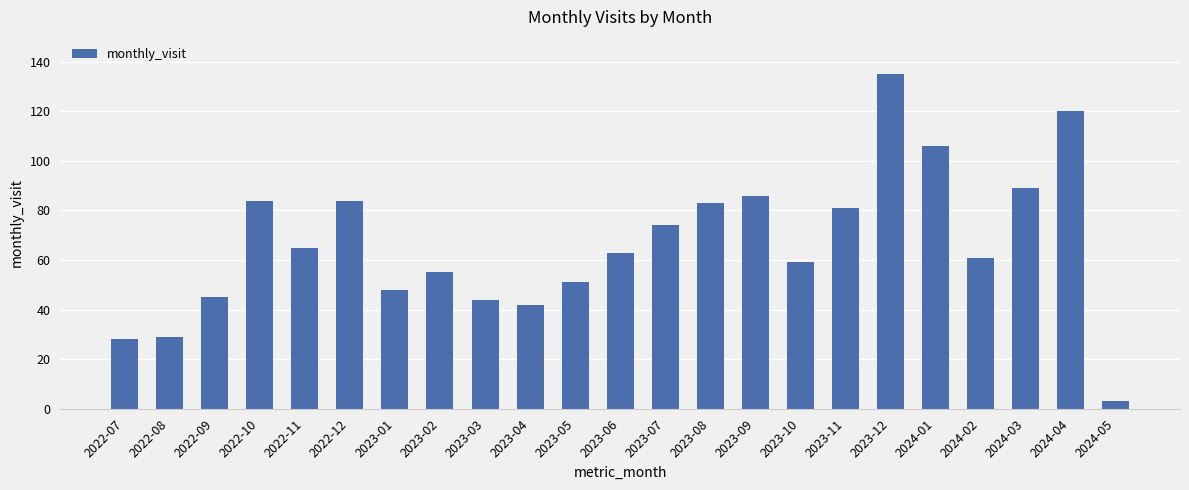

At which category does the chart reach its minimum across all series?

2024-05